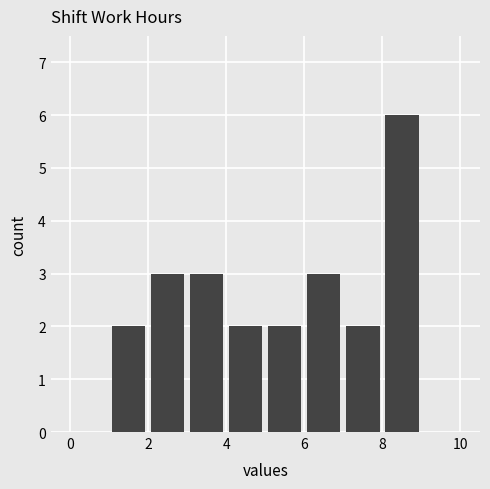

Over which range of the x-axis is the bar tallest?

8 to 9